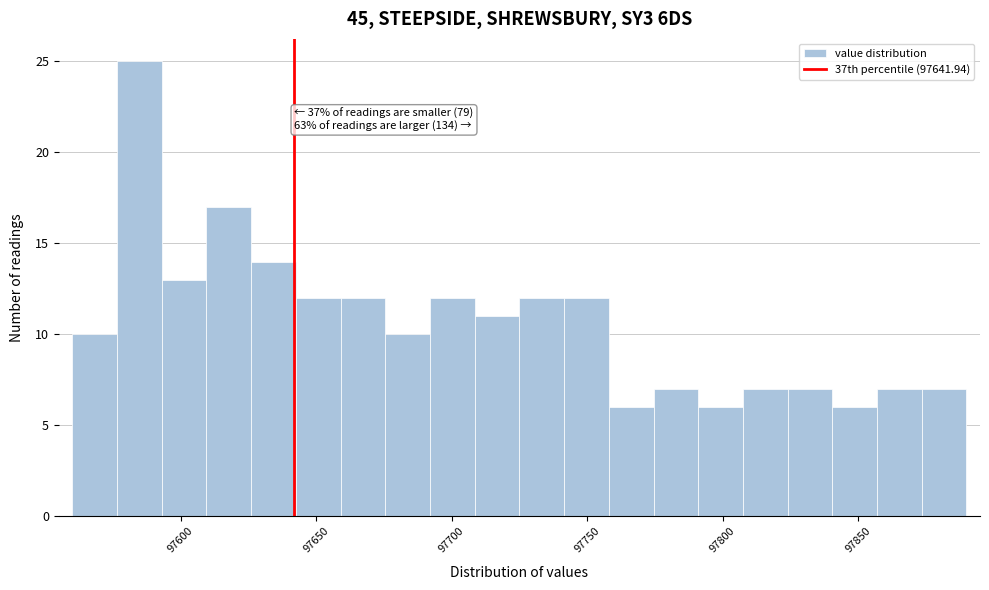

Around what value on the x-axis is the tallest bar? Give the approximate position of its centre, as read against the axis.

97585